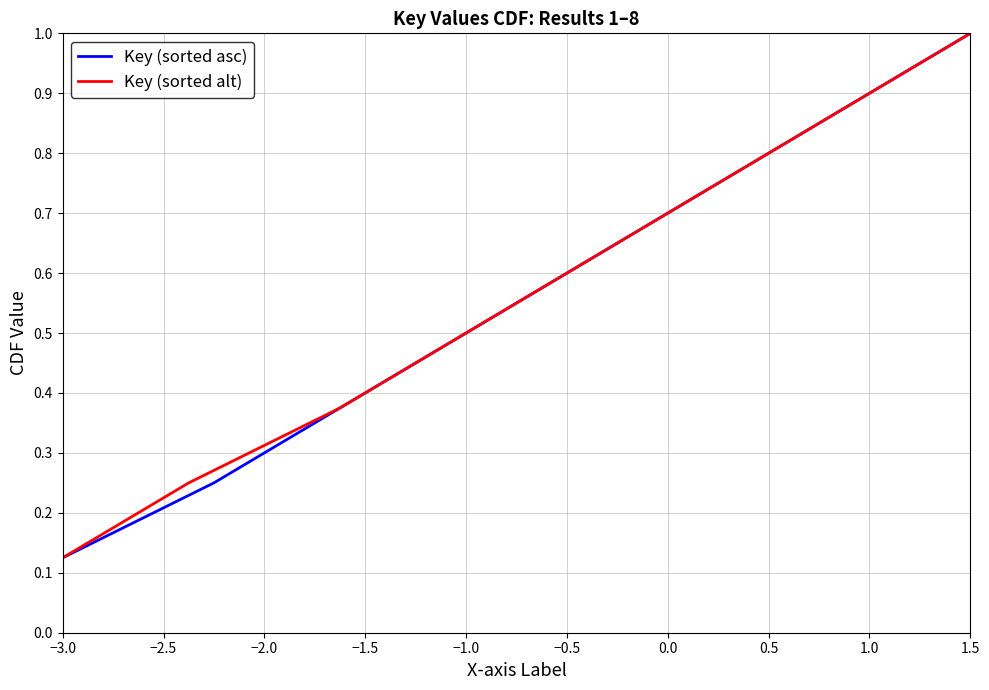

Is it true that Key (sorted asc) equals 0.1 at −3.0?

False